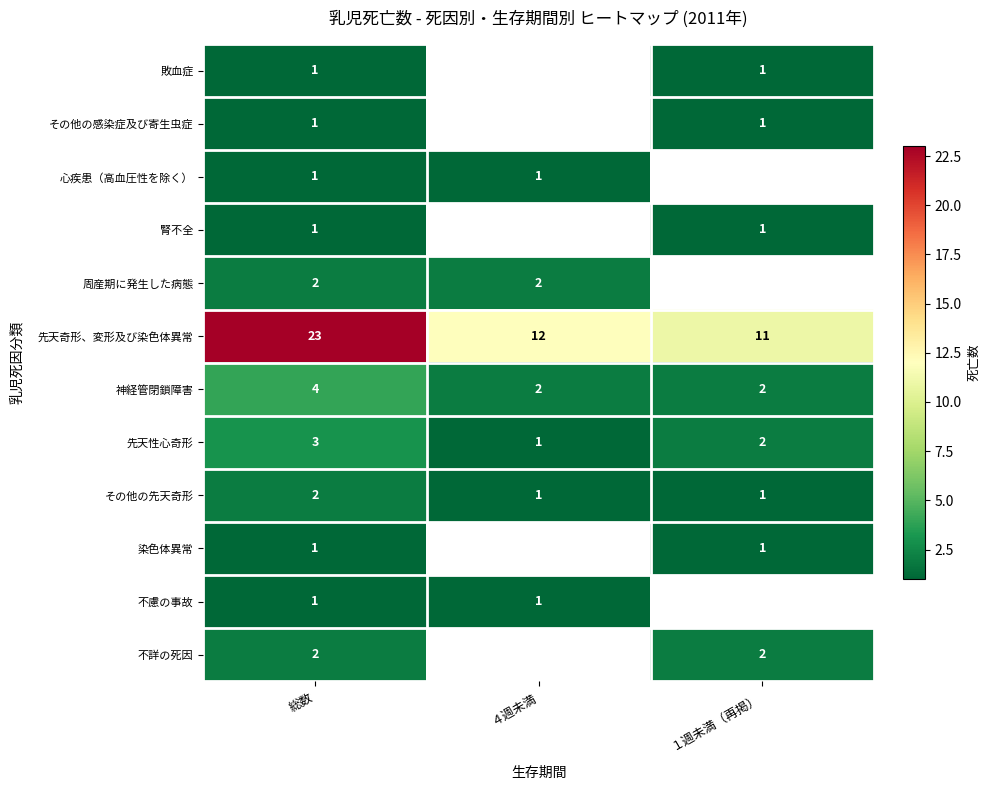

True or false: 周産期に発生した病態 has a value of 3 at 総数.

False